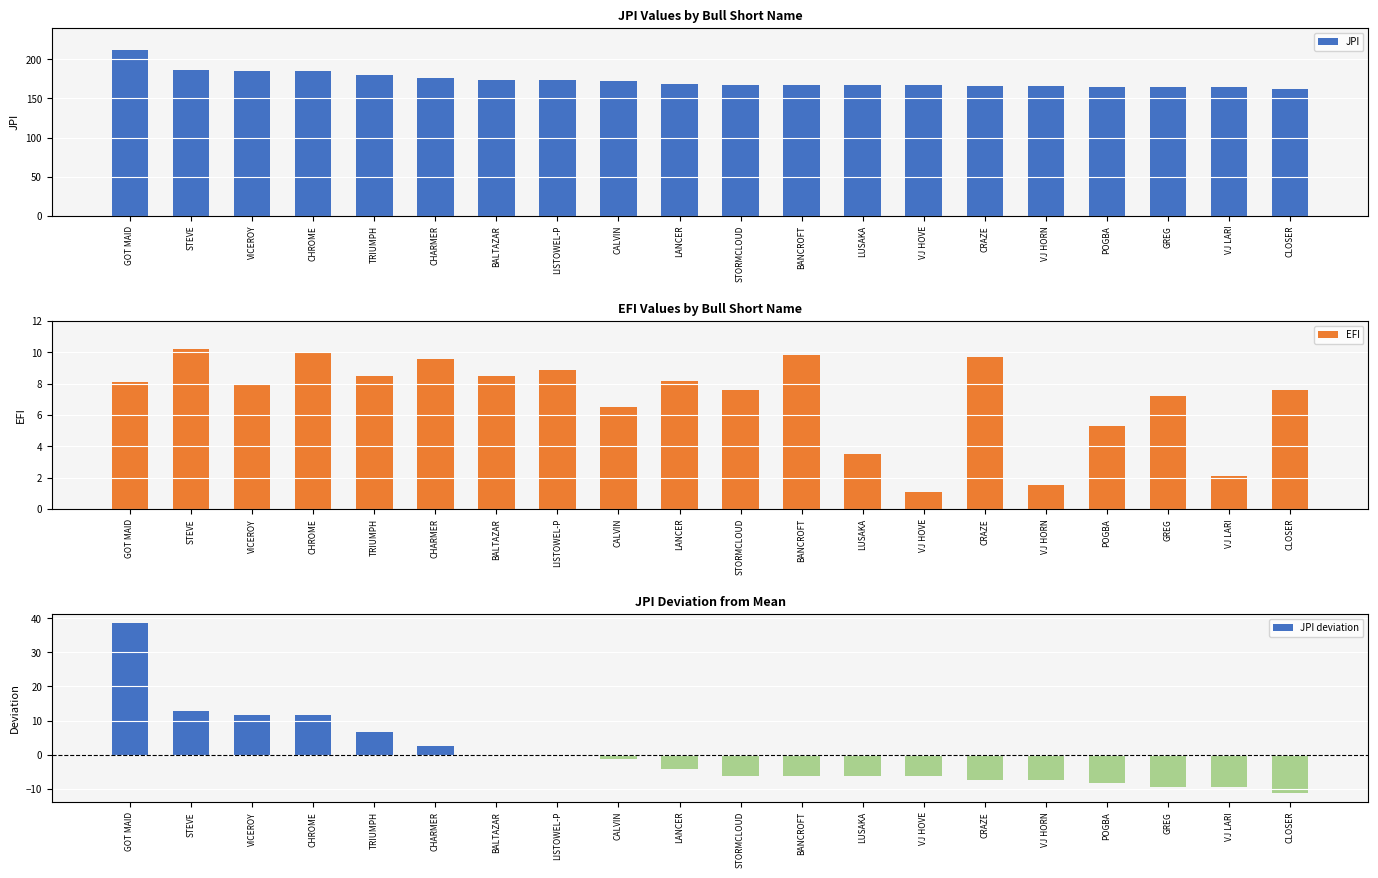

What is the value of the JPI deviation bar at the 8th from the left?

-0.3